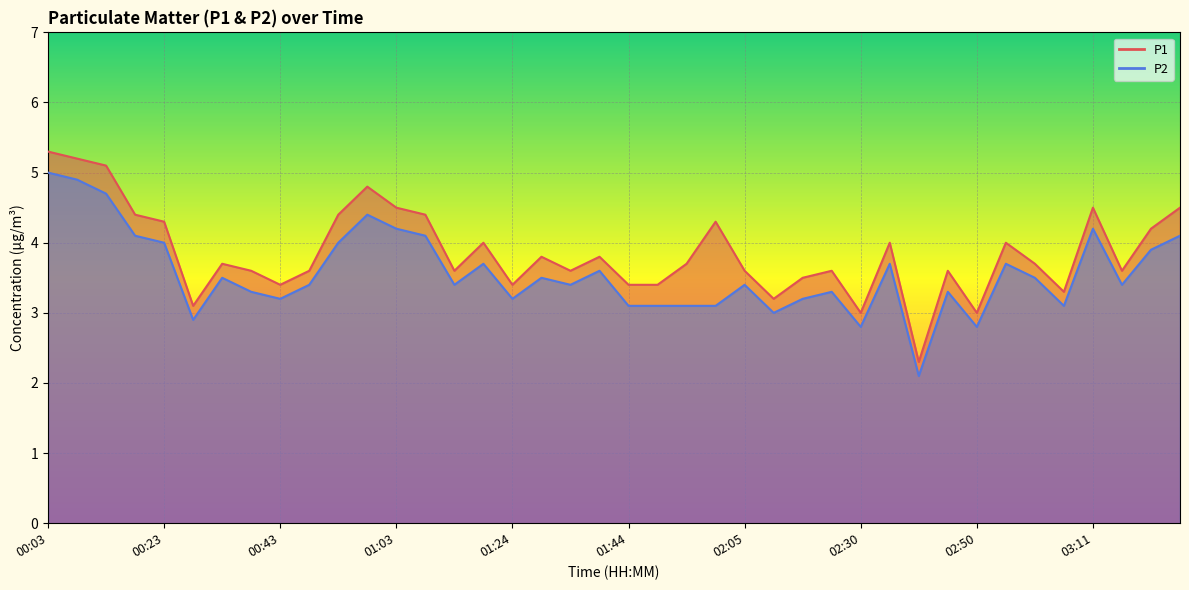

What is the label of the 9th point from the right?

02:45